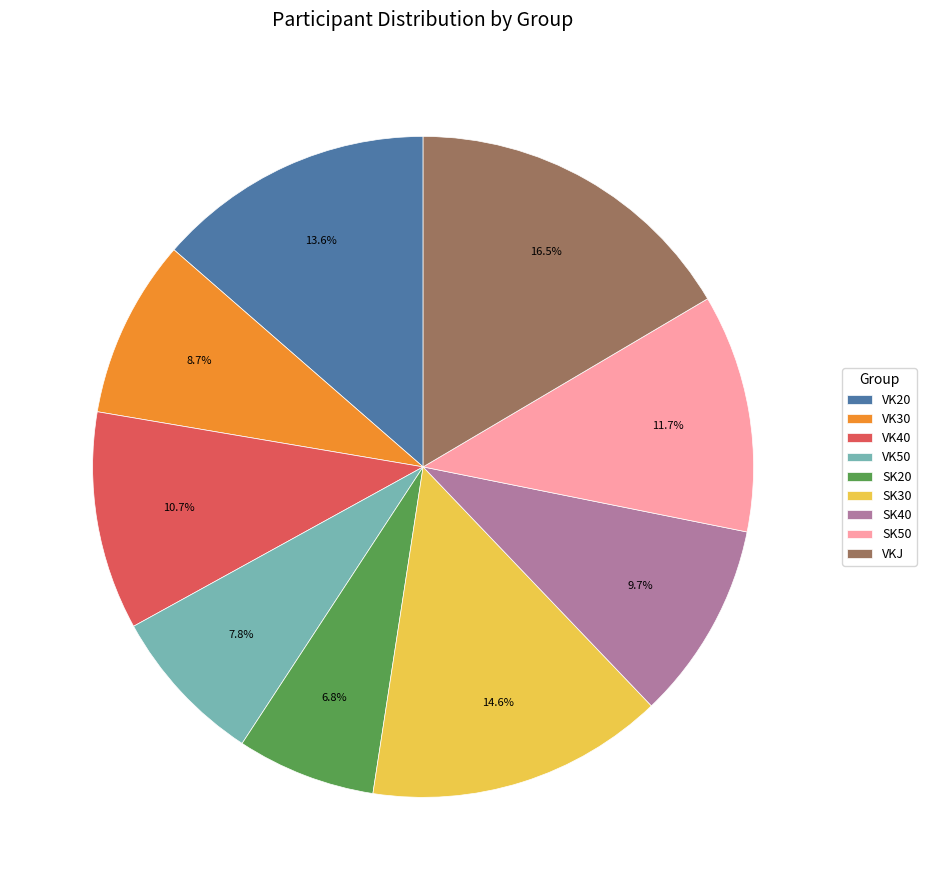

To the nearest percent, what is the combined percentage of SK40 and SK30?

24%